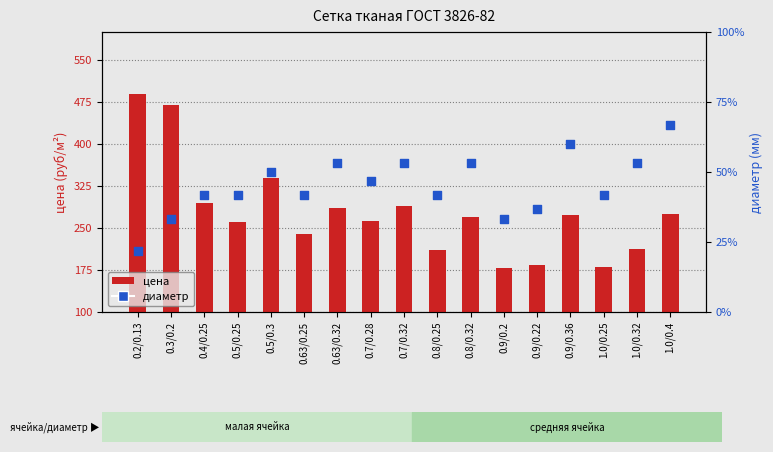

At how many categories does at least one series exceed 203?

14